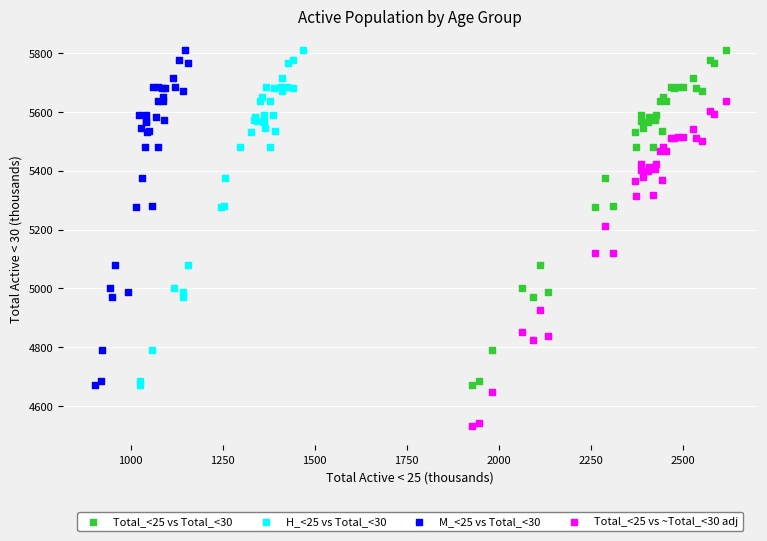

Which series contains the lowest Y value?

Total_<25 vs ~Total_<30 adj